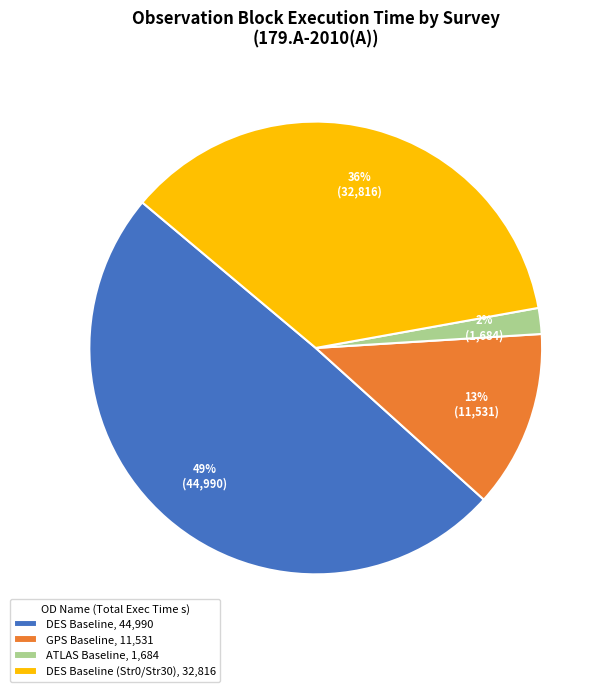

Approximately how many times larger is the value at GPS Baseline, 11,531 compared to DES Baseline (Str0/Str30), 32,816?

0.4